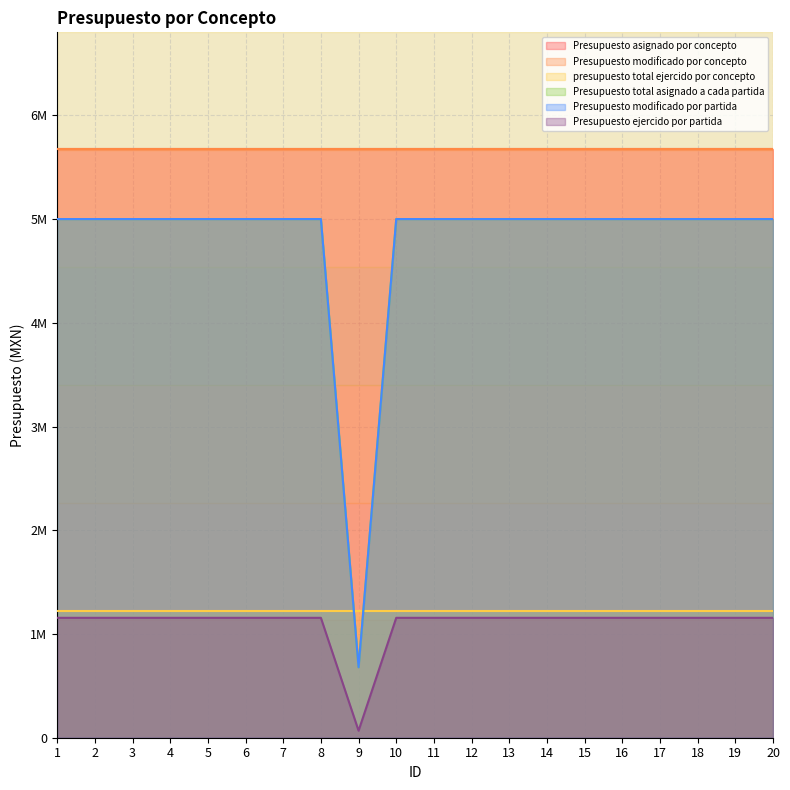

True or false: Presupuesto total asignado a cada partida has more than 1 points higher than both neighbors.

False